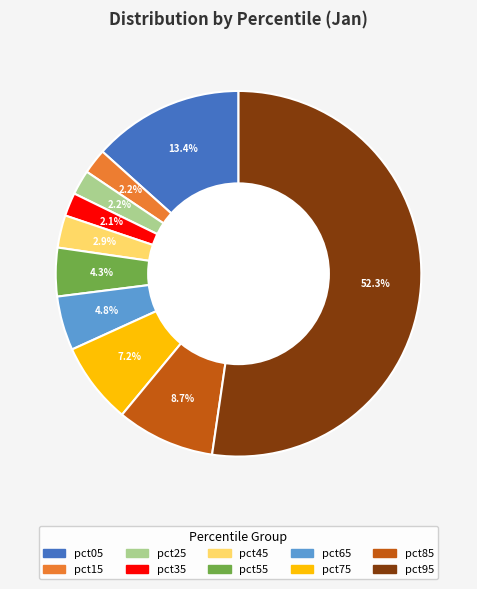

Is pct95 the majority of the pie?

Yes